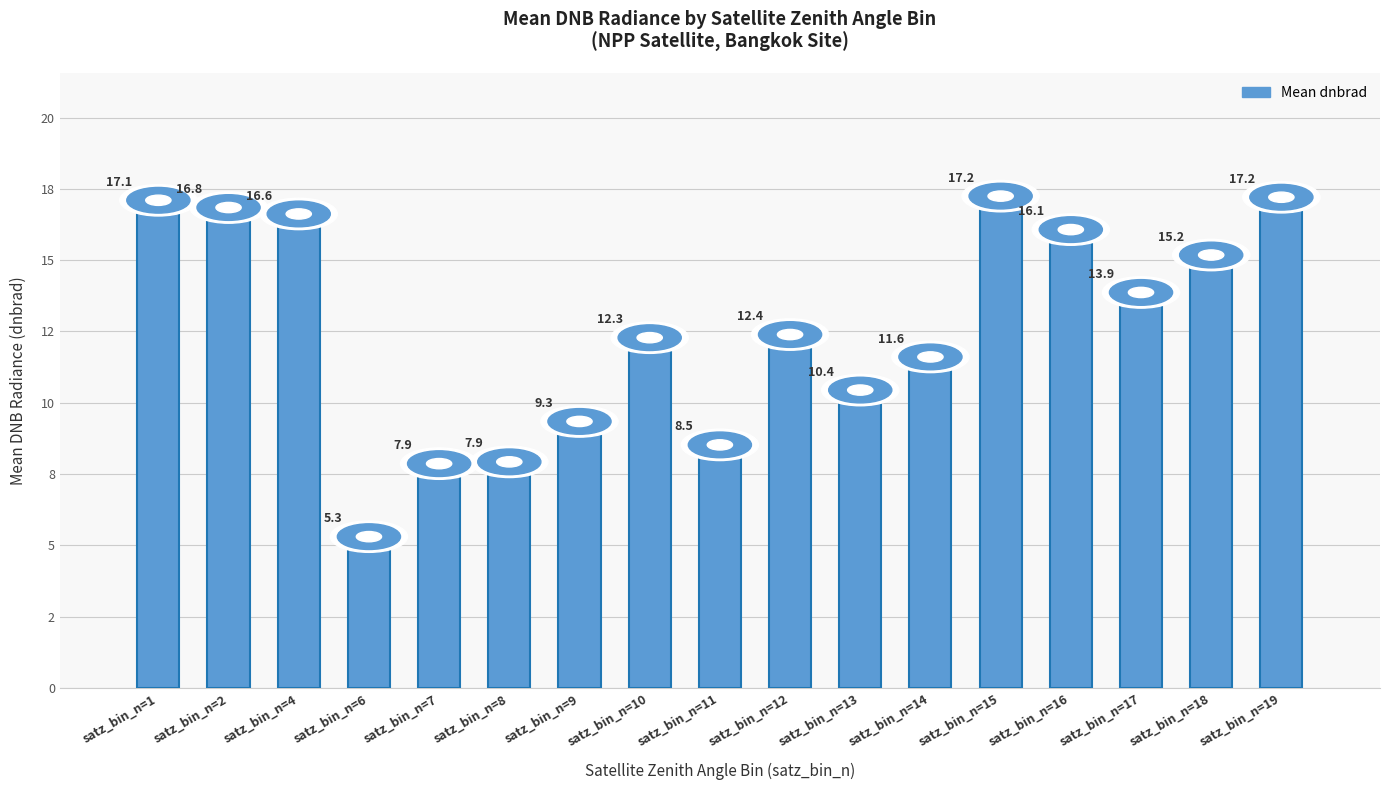

Approximately how many times larger is the value at satz_bin_n=17 compared to satz_bin_n=18?

0.9